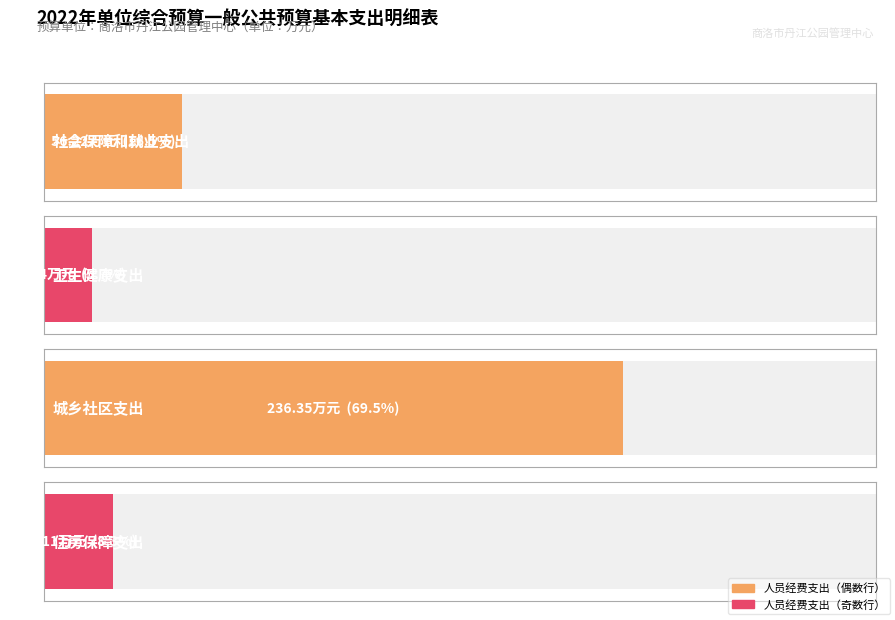

The 人员经费支出 series shows 98.2 at 社会保障和就业支出. True or false?

False